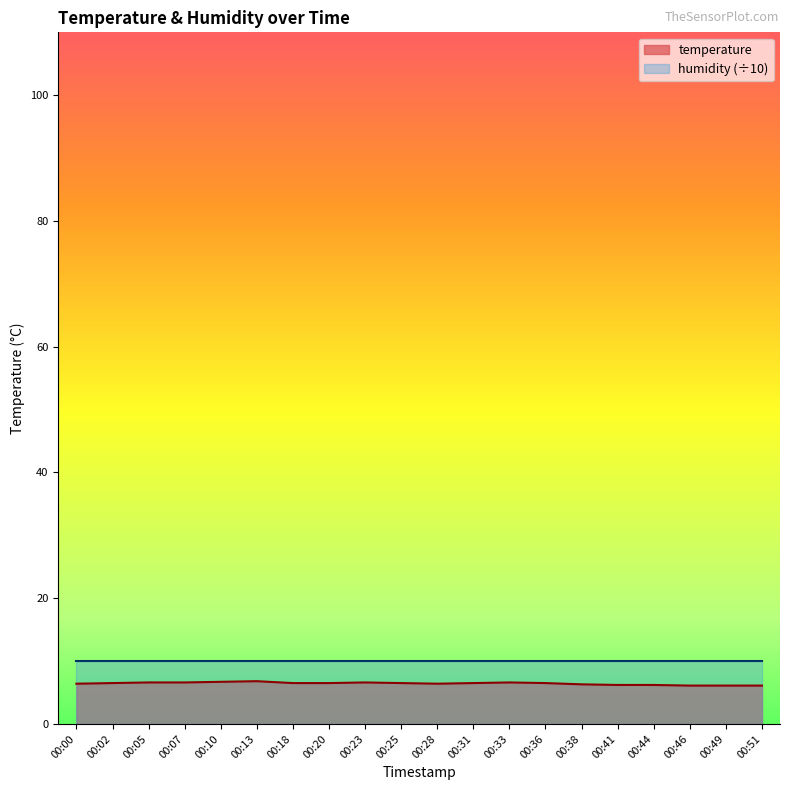

What value does the data have at 00:51?

6.1